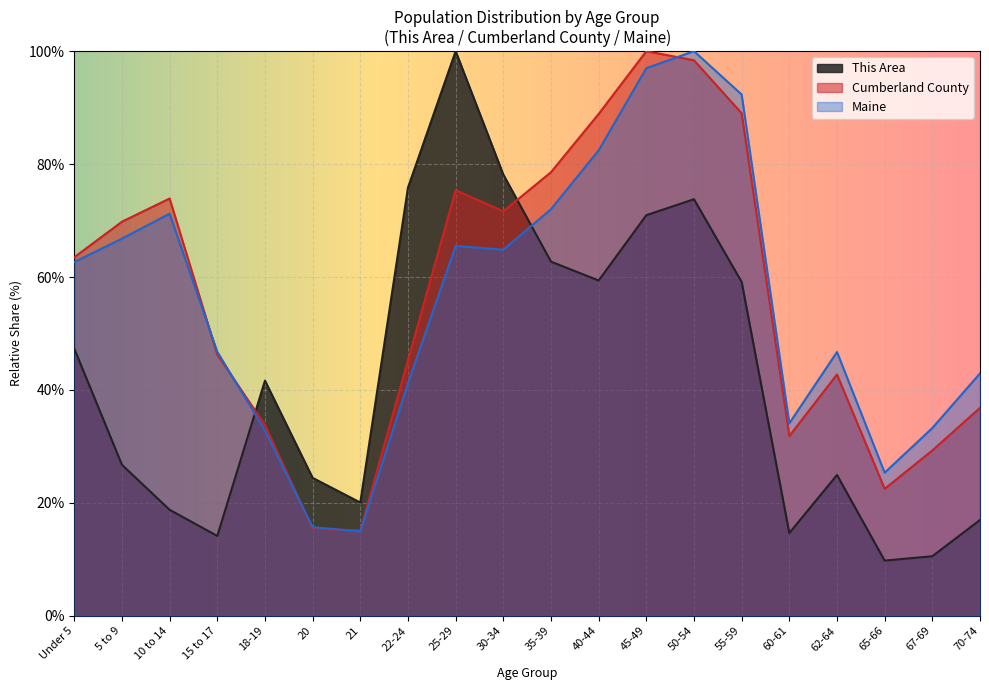

Reading right to left, extract all data points from this chart.

This Area: 70-74=17.0	67-69=10.5	65-66=9.8	62-64=24.9	60-61=14.7	55-59=59.1	50-54=73.8	45-49=71.0	40-44=59.4	35-39=62.7	30-34=78.1	25-29=100.0	22-24=75.8	21=20.1	20=24.4	18-19=41.6	15 to 17=14.1	10 to 14=18.8	5 to 9=26.7	Under 5=47.3
Cumberland County: 70-74=36.8	67-69=29.3	65-66=22.5	62-64=42.7	60-61=31.8	55-59=89.0	50-54=98.4	45-49=100.0	40-44=88.9	35-39=78.6	30-34=71.6	25-29=75.4	22-24=45.3	21=15.1	20=15.4	18-19=33.8	15 to 17=46.3	10 to 14=73.9	5 to 9=69.8	Under 5=63.5
Maine: 70-74=42.9	67-69=33.3	65-66=25.3	62-64=46.7	60-61=34.1	55-59=92.3	50-54=100.0	45-49=97.0	40-44=82.4	35-39=72.0	30-34=64.8	25-29=65.5	22-24=41.2	21=14.9	20=15.7	18-19=32.8	15 to 17=46.8	10 to 14=71.2	5 to 9=66.8	Under 5=62.7